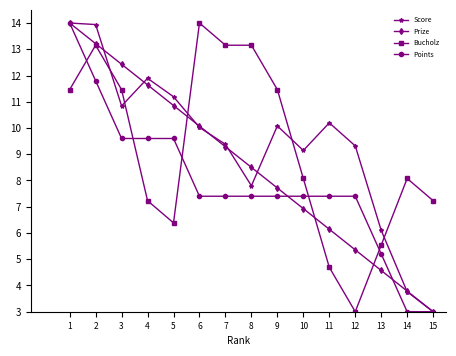

The Prize series shows 5.4 at 12. True or false?

True